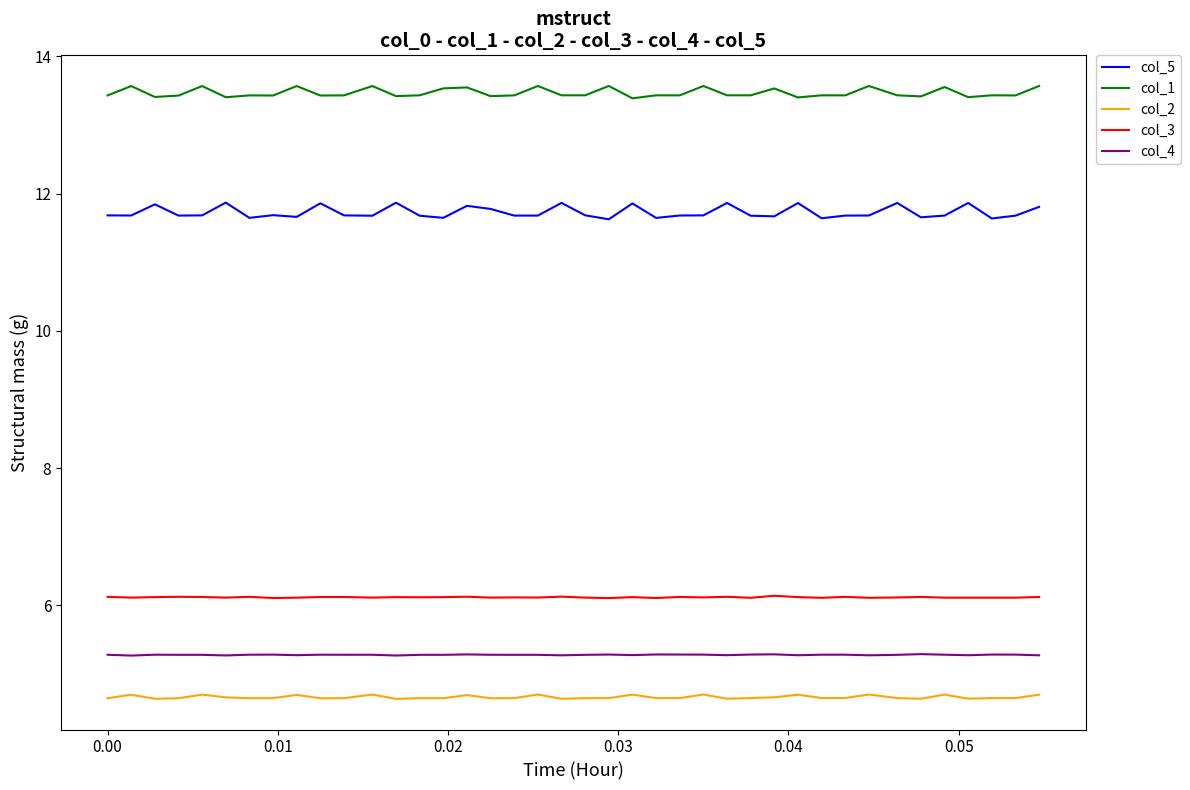

At how many categories does at least one series exceed 11?

40